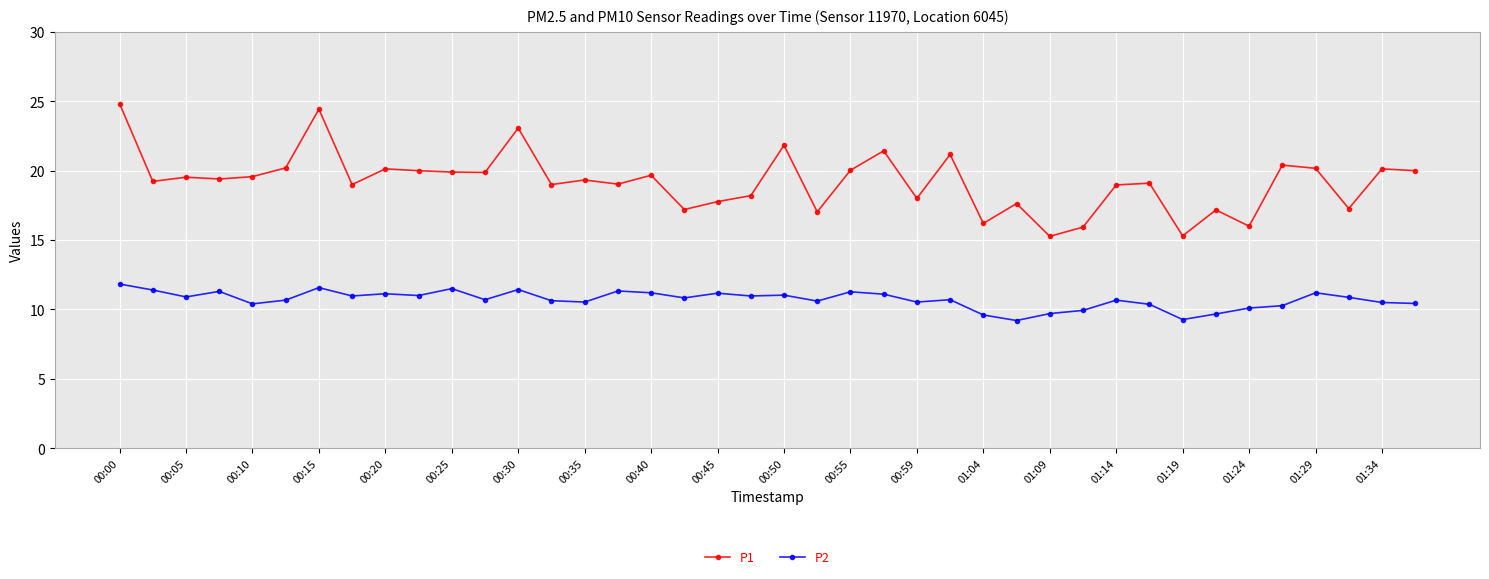

Which series has the largest total across all categories?

P1